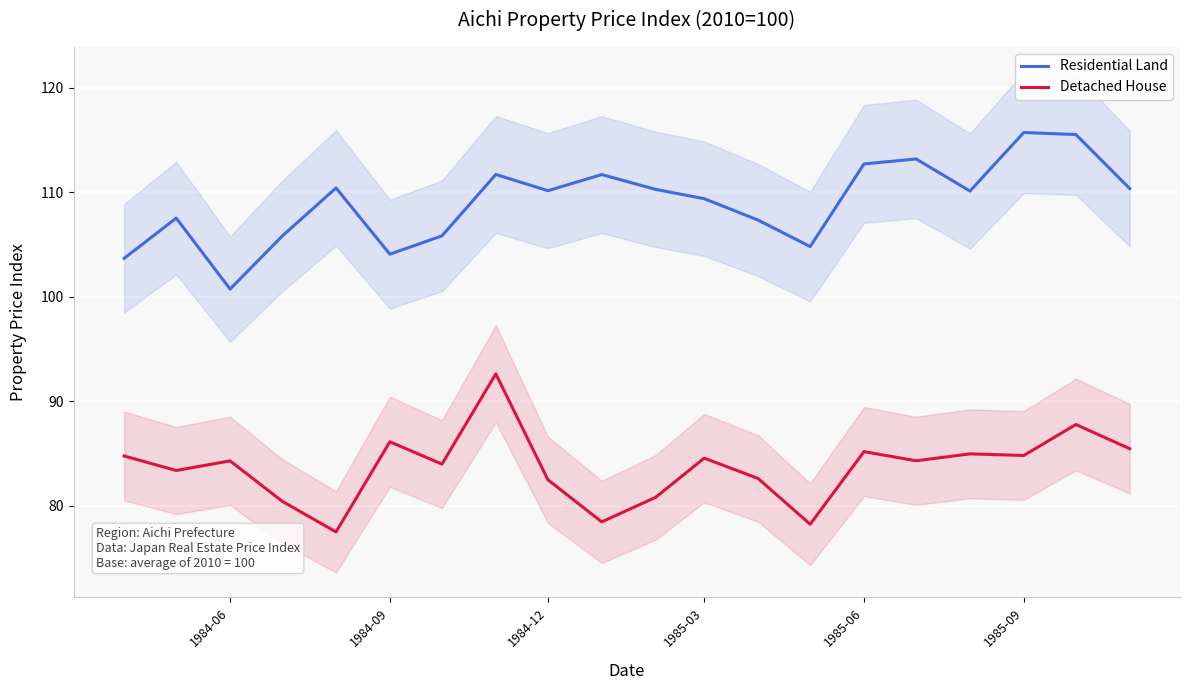

How many lines are shown in the chart?

2